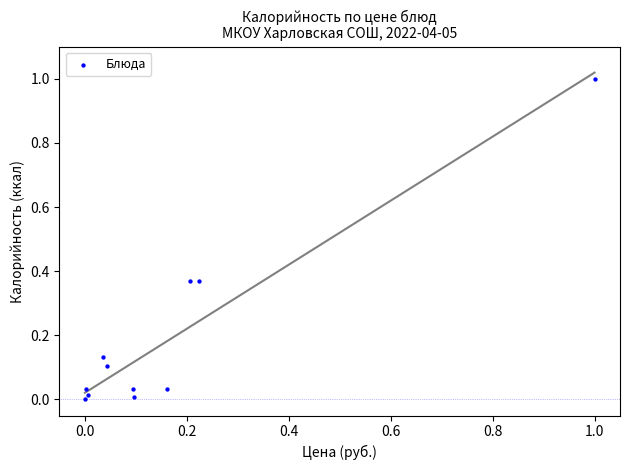

What is the range of X values (max minus min)?

1.0